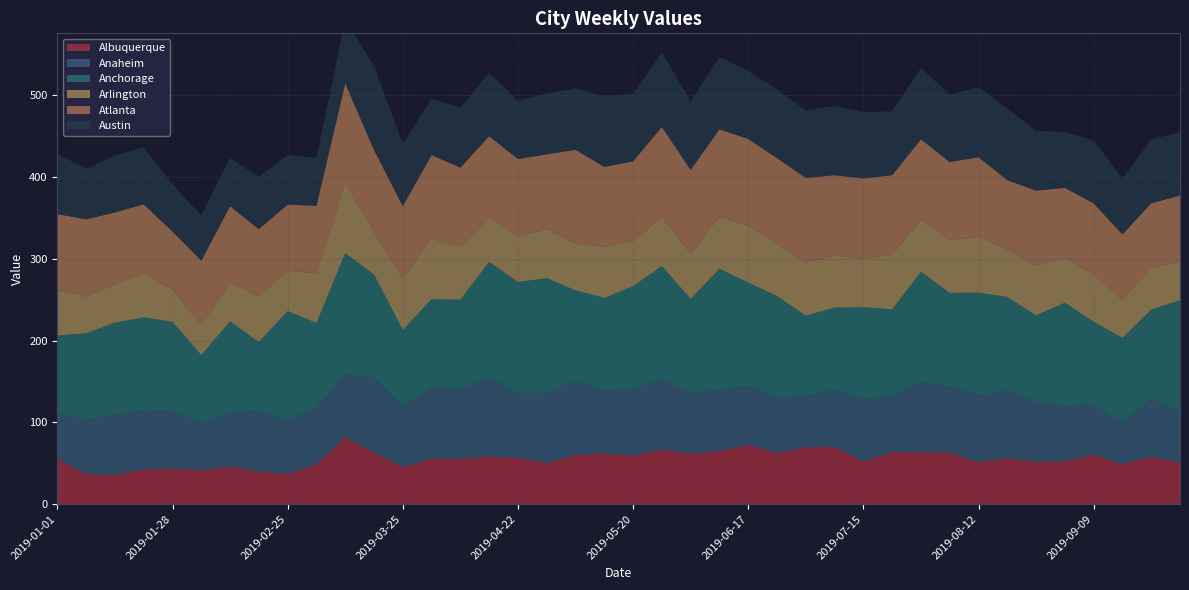

Reading left to right, transcribe all the data shown in this chart.

Albuquerque: 55.4	36.7	35.7	42.6	43.6	41.1	46.0	39.5	37.2	48.8	82.1	62.8	45.2	55.4	55.2	58.1	56.5	50.1	60.0	61.9	59.4	67.0	61.4	64.7	72.4	62.4	69.4	69.9	52.1	63.6	63.5	62.6	51.3	55.9	51.6	52.2	60.3	48.9	58.1	50.5
Anaheim: 55.8	66.0	73.2	72.9	70.3	58.5	65.9	74.7	64.9	68.3	76.4	91.9	74.0	87.2	85.1	97.0	78.7	85.1	91.7	77.0	81.1	85.3	74.1	75.0	72.3	67.2	63.2	69.7	75.3	69.5	85.2	81.3	81.9	82.8	72.3	67.6	60.9	51.1	70.4	62.1
Anchorage: 95.1	106.4	113.2	112.9	109.2	82.8	111.8	84.0	134.1	104.5	148.6	126.3	93.9	108.1	109.8	141.3	136.6	141.2	109.8	113.4	126.2	139.0	115.7	148.1	126.3	124.9	98.0	100.7	113.5	105.3	135.5	114.5	125.4	114.9	106.9	126.6	101.9	103.3	109.4	136.7
Arlington: 55.5	44.8	46.6	54.3	39.5	37.6	47.6	56.2	49.4	61.1	86.4	52.3	62.9	74.1	64.1	53.6	55.9	60.1	57.2	62.7	55.2	59.4	55.2	63.8	69.7	63.3	64.8	63.7	59.2	66.8	63.3	64.4	68.3	57.9	60.8	55.2	58.3	46.5	51.3	47.1
Atlanta: 93.1	94.5	88.2	84.1	70.8	78.0	93.2	82.0	80.8	82.3	121.3	100.1	88.5	102.3	97.4	100.2	94.5	91.5	114.8	97.6	97.5	110.9	102.5	106.9	106.1	105.5	103.7	98.4	98.3	97.3	98.8	95.7	97.4	84.9	92.0	85.3	86.6	80.3	78.9	81.1
Austin: 73.7	61.8	69.6	69.8	57.9	55.3	59.0	63.7	60.9	58.6	77.5	102.7	76.2	68.9	73.7	77.3	71.5	74.2	75.5	86.1	82.5	91.2	83.9	88.4	83.1	84.2	82.6	84.5	81.3	78.1	87.3	82.4	85.8	87.5	73.1	68.3	76.9	68.3	78.1	77.5